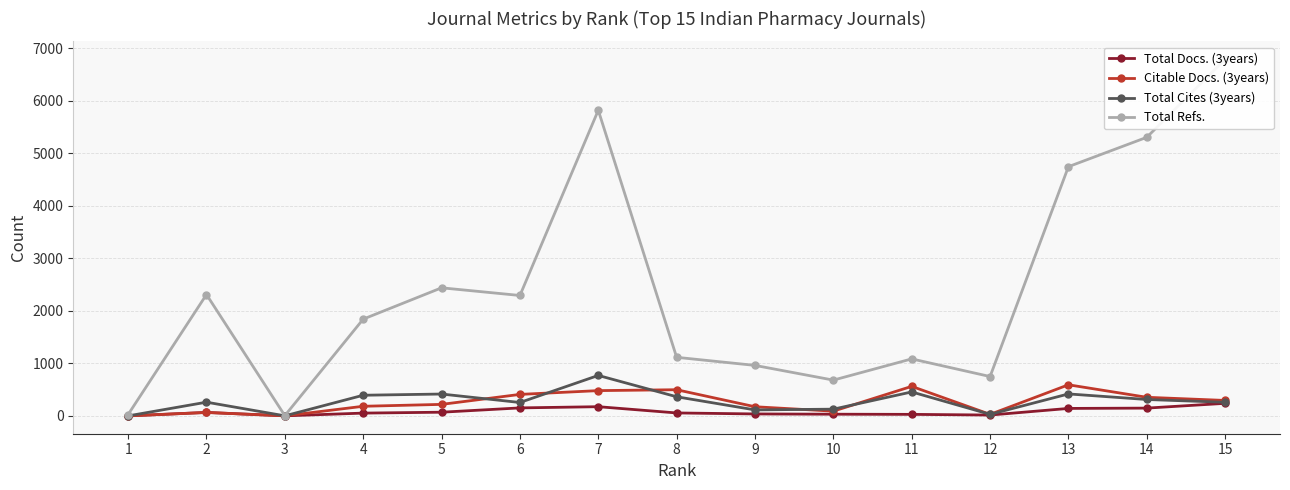

What is the difference between the maximum and minimum values in the Total Docs. (3years) series?

239